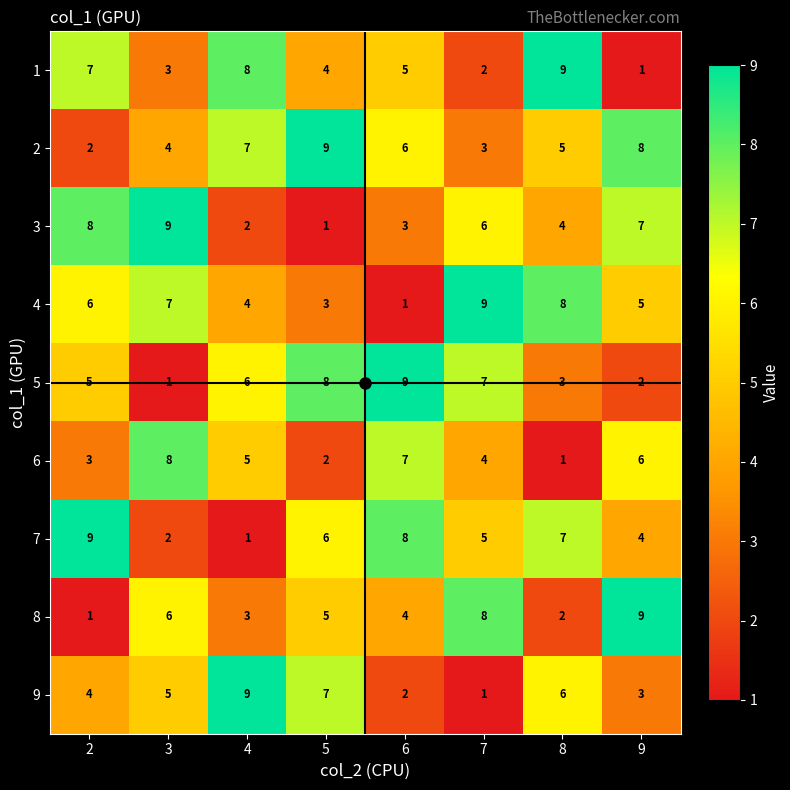

At which label is 8 closest to 5?

5